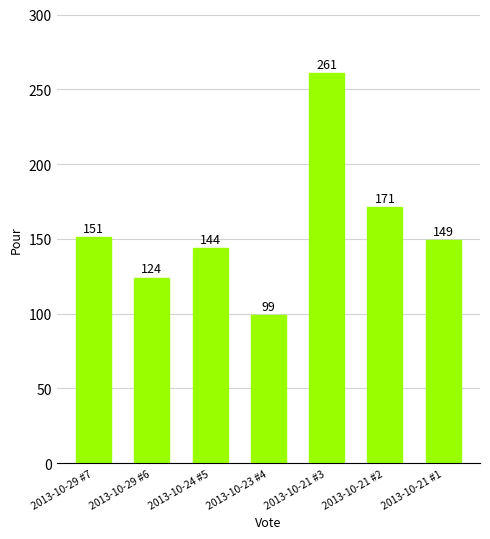

Reading left to right, extract all data points from this chart.

2013-10-29 #7=151	2013-10-29 #6=124	2013-10-24 #5=144	2013-10-23 #4=99	2013-10-21 #3=261	2013-10-21 #2=171	2013-10-21 #1=149